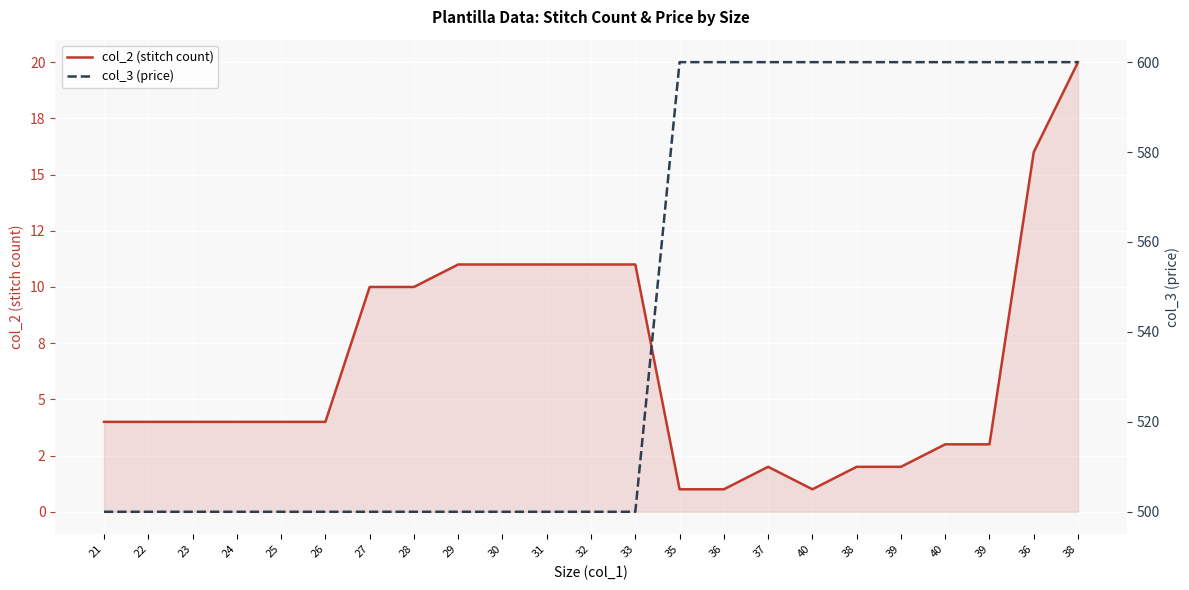

What is the approximate value of col_3 (price) at 22?

500